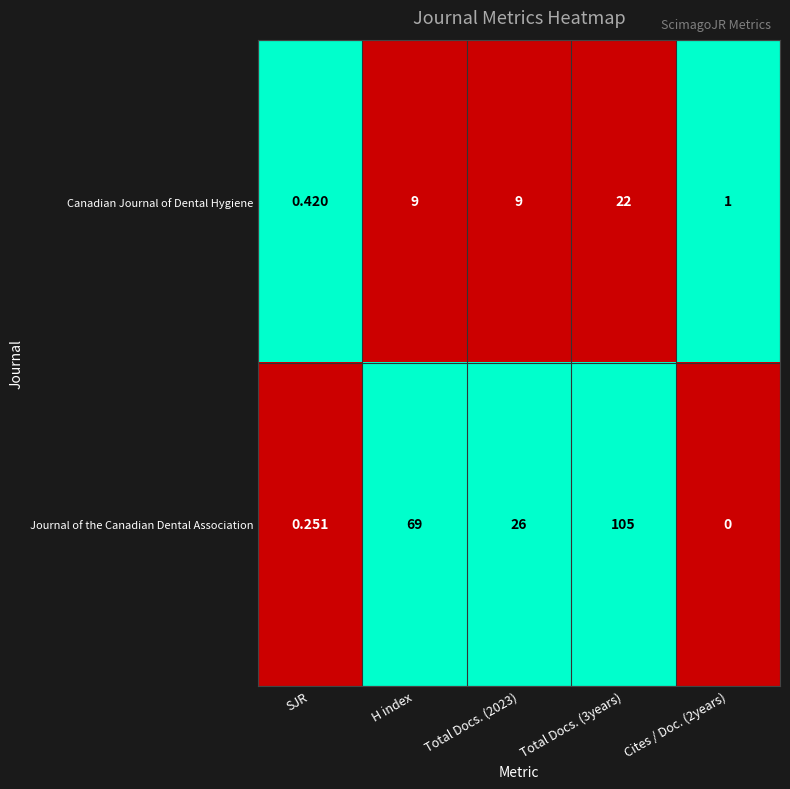

Which series changed the most between SJR and Total Docs. (3years)?

Journal of the Canadian Dental Association